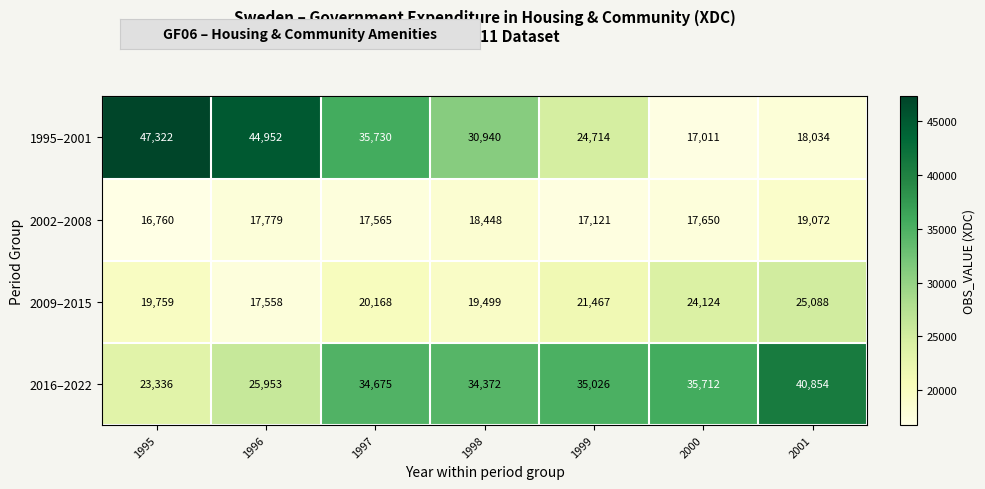

Reading right to left, transcribe all the data shown in this chart.

1995–2001: 18034	17011	24714	30940	35730	44952	47322
2002–2008: 19072	17650	17121	18448	17565	17779	16760
2009–2015: 25088	24124	21467	19499	20168	17558	19759
2016–2022: 40854	35712	35026	34372	34675	25953	23336